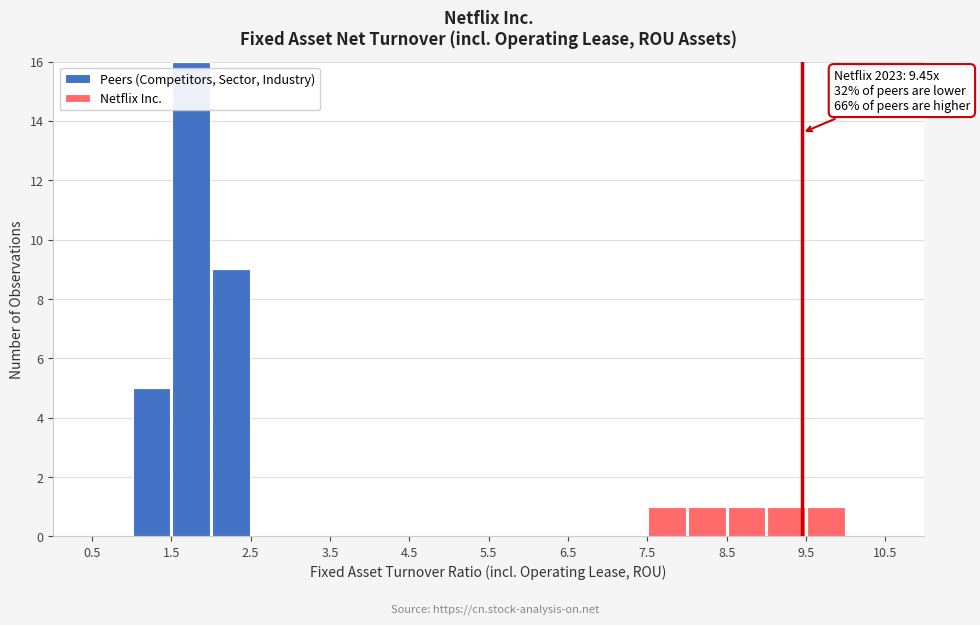

Which range on the x-axis has the tallest stacked bar (by total height)?

1.5 to 2.0